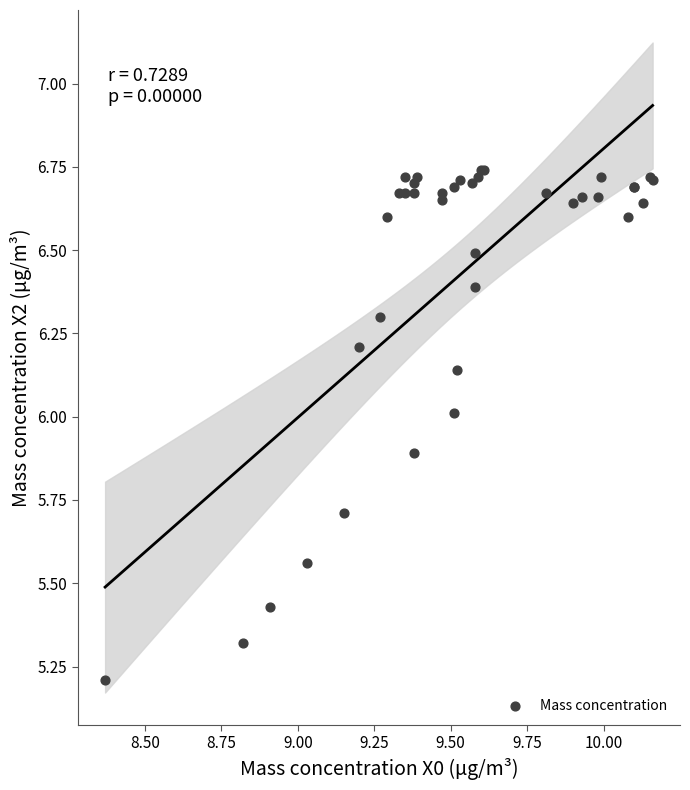

What Y value in the scatter plot is closest to 5?

5.2